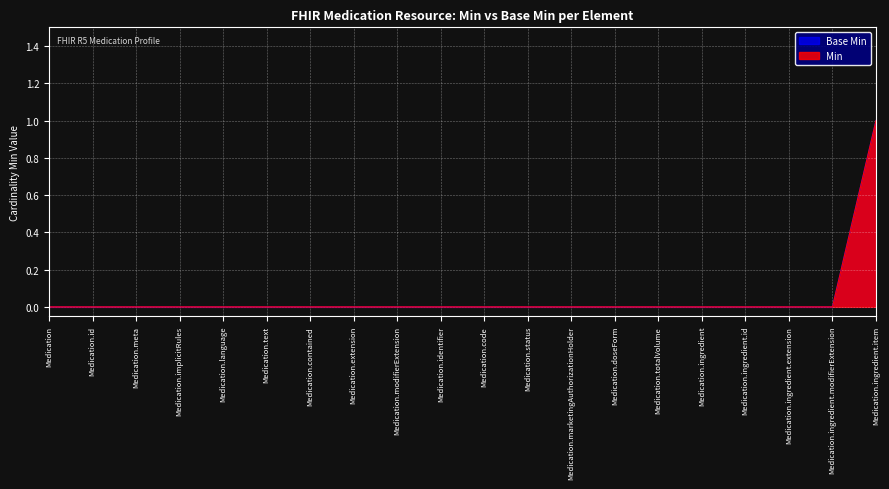

The value of Min at Medication.totalVolume is 1. True or false?

False